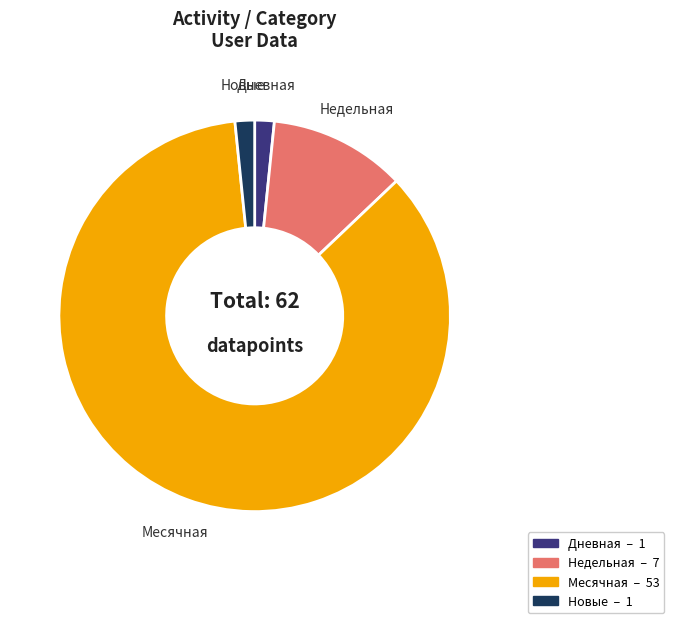

How many segments does this pie chart have?

4